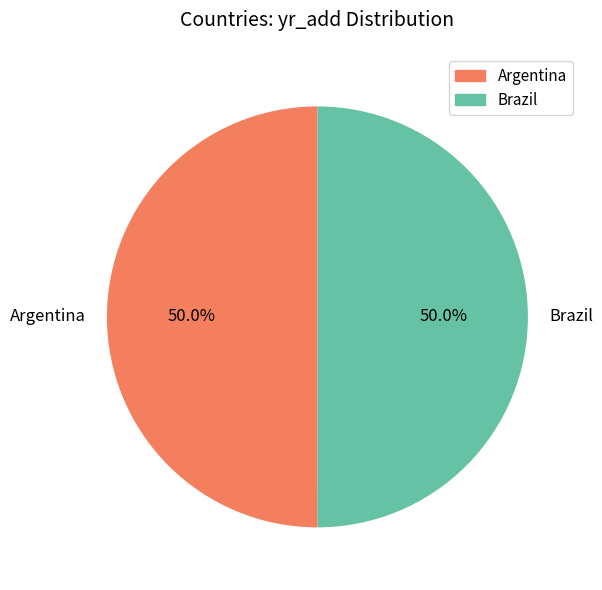

What percentage is the Argentina slice, to the nearest percent?

50%